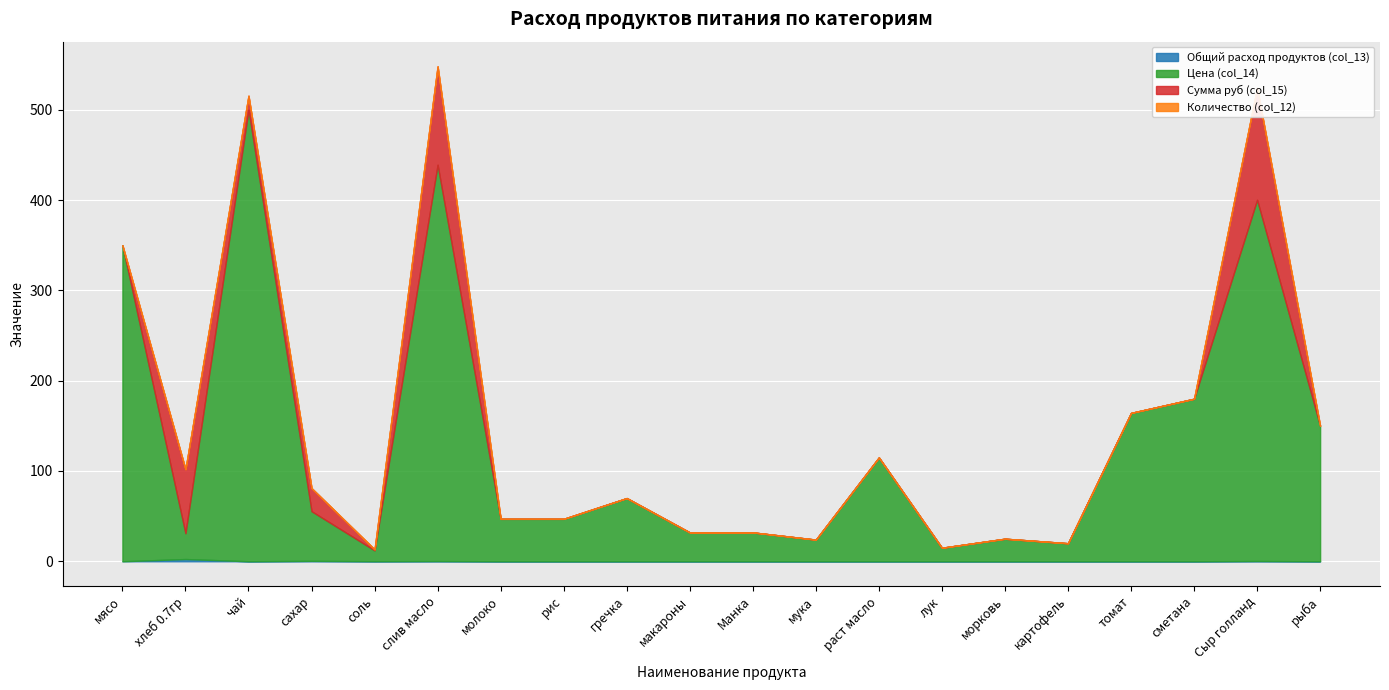

What is the total value across all series at картофель?

20.0